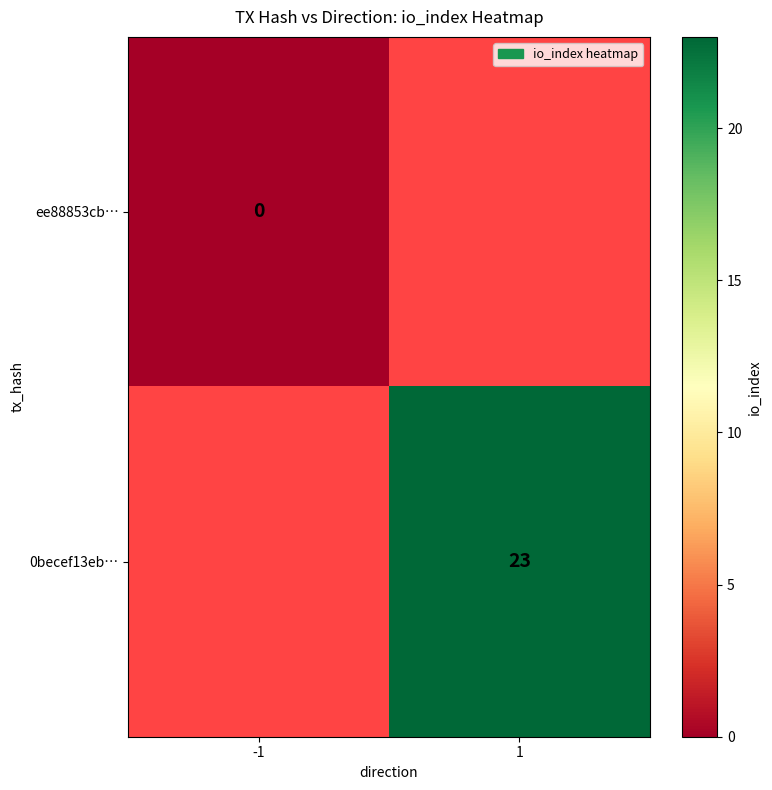

At how many categories does at least one series exceed 22?

1